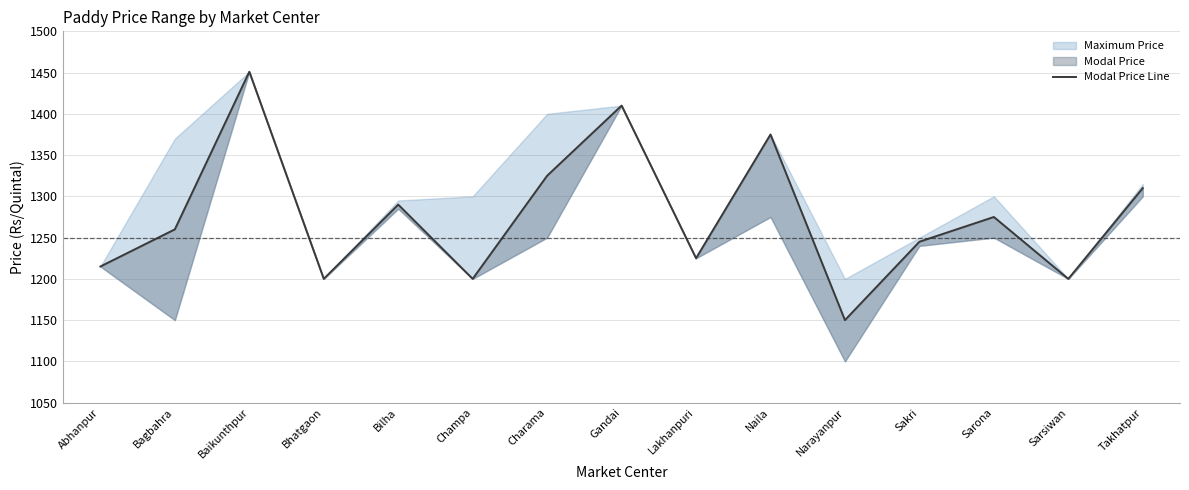

How many categories are shown in the chart?

15